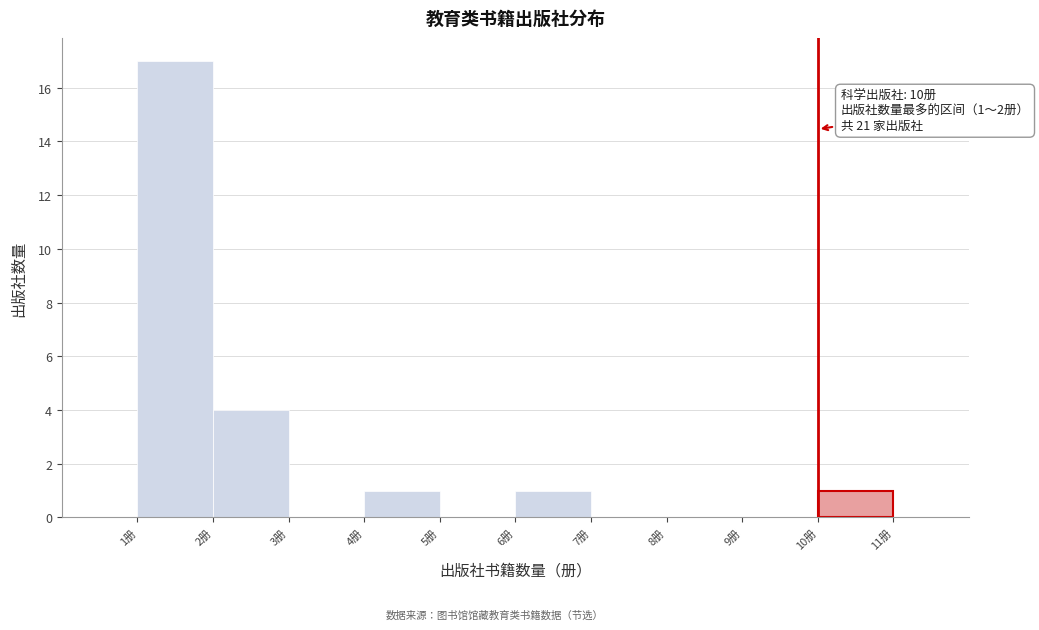

Over which range of the x-axis is the bar tallest?

1 to 2